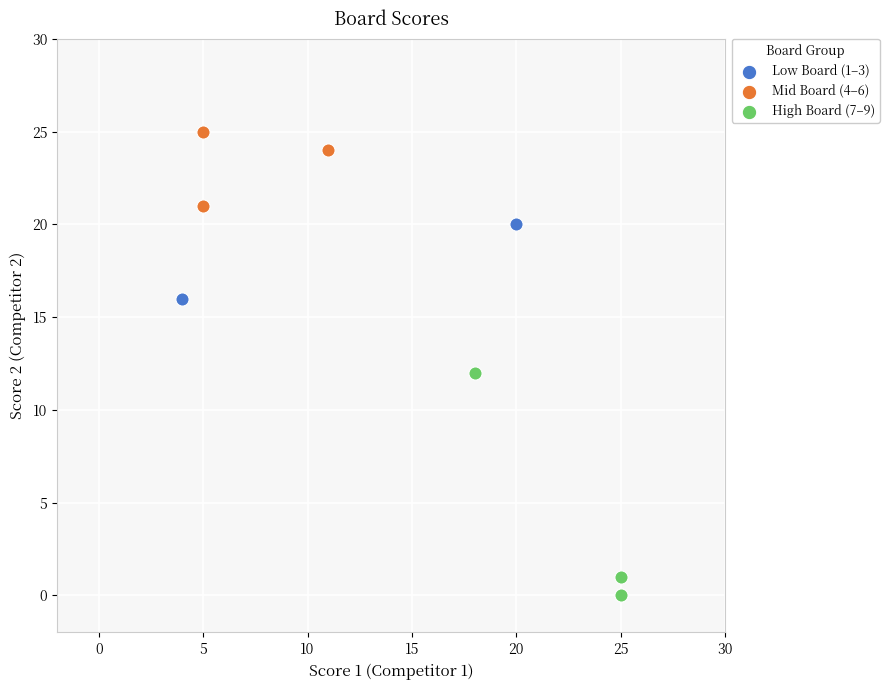

Which series reaches the maximum Y coordinate?

Mid Board (4–6)